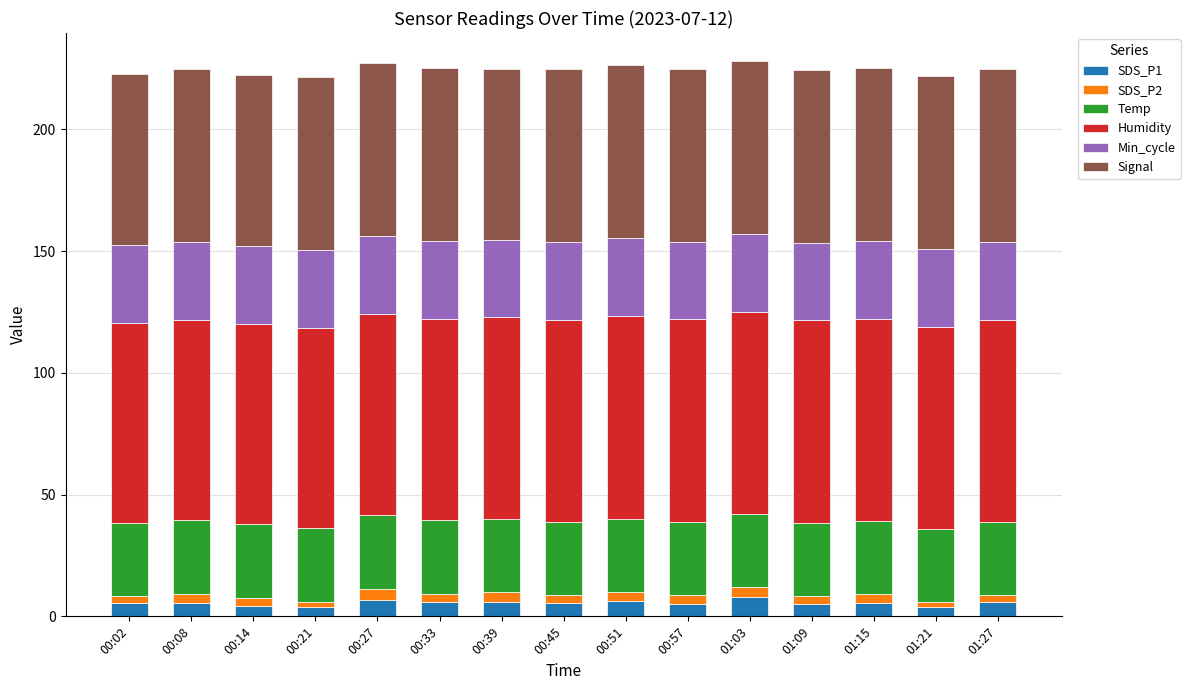

What is the sum of all SDS_P1 values?

82.9